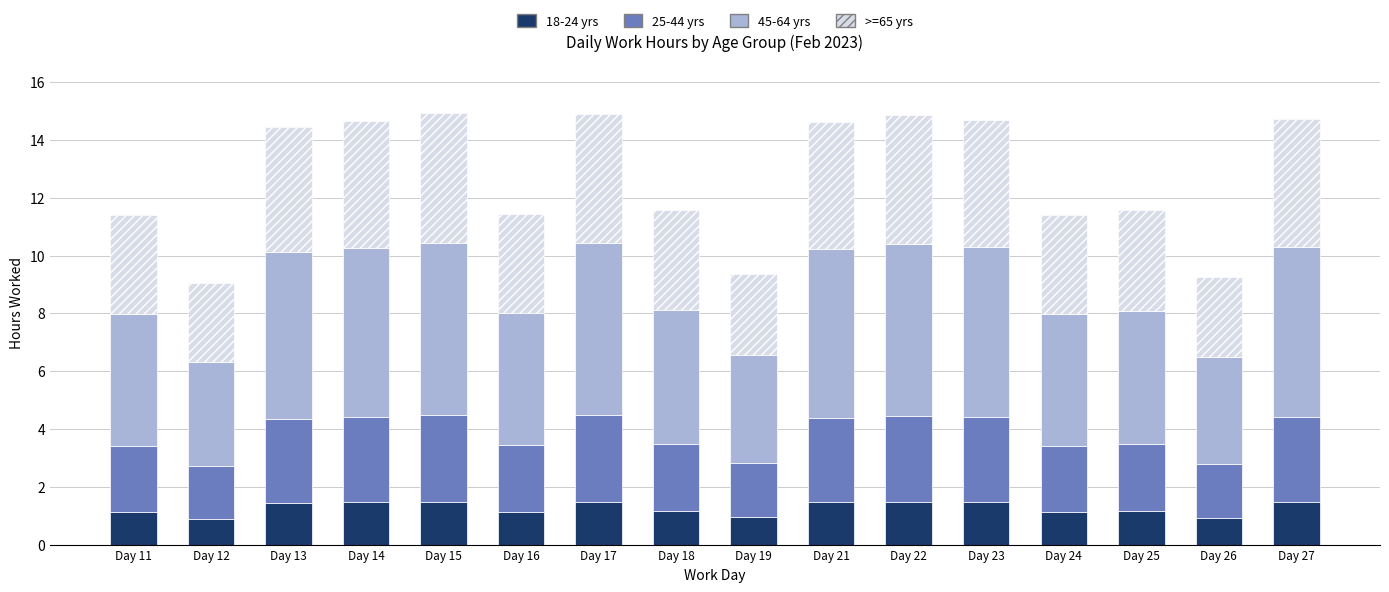

What is the sum of the 18-24 yrs values at Day 13 and Day 18?

2.6